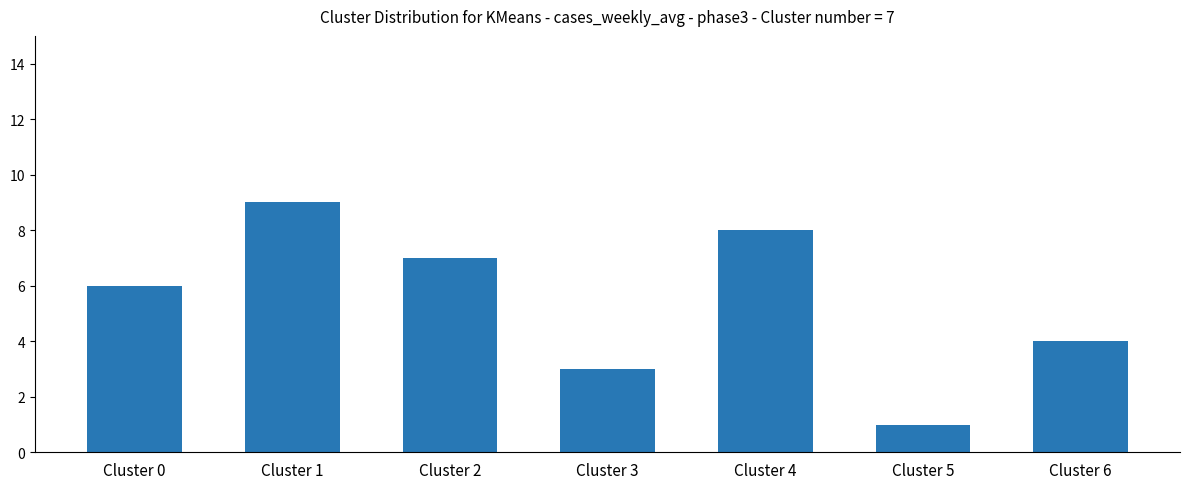

How many data points does each series have?

7